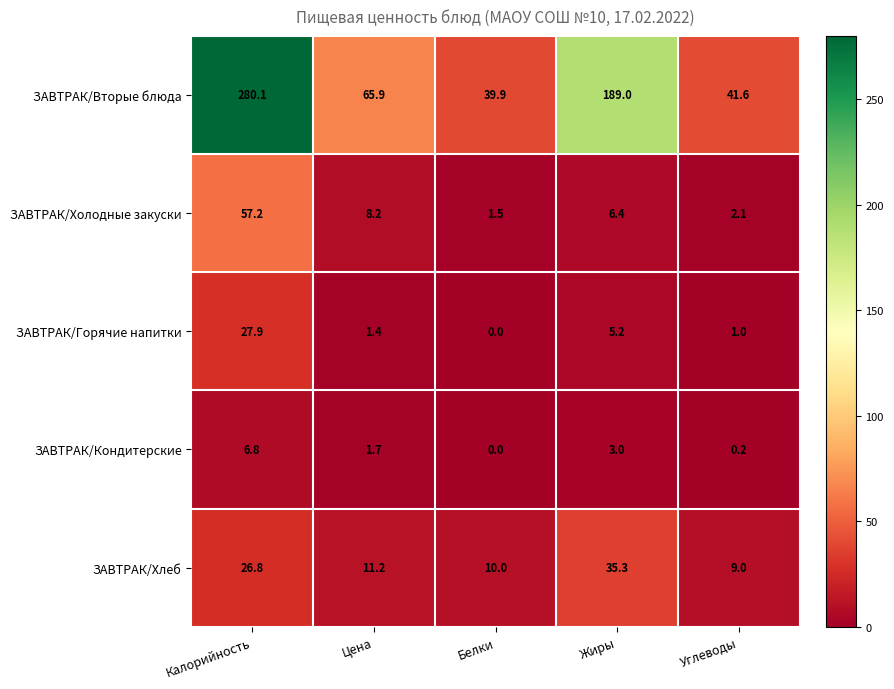

What is the difference between the maximum and second lowest values in the ЗАВТРАК/Вторые блюда series?

238.5